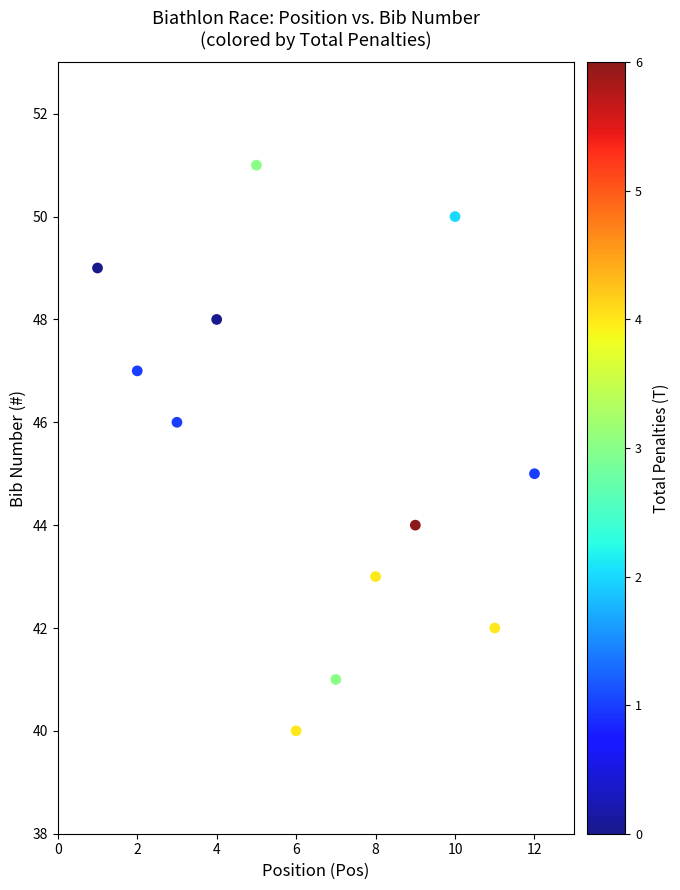

What is the range of Y values (max minus min)?

11